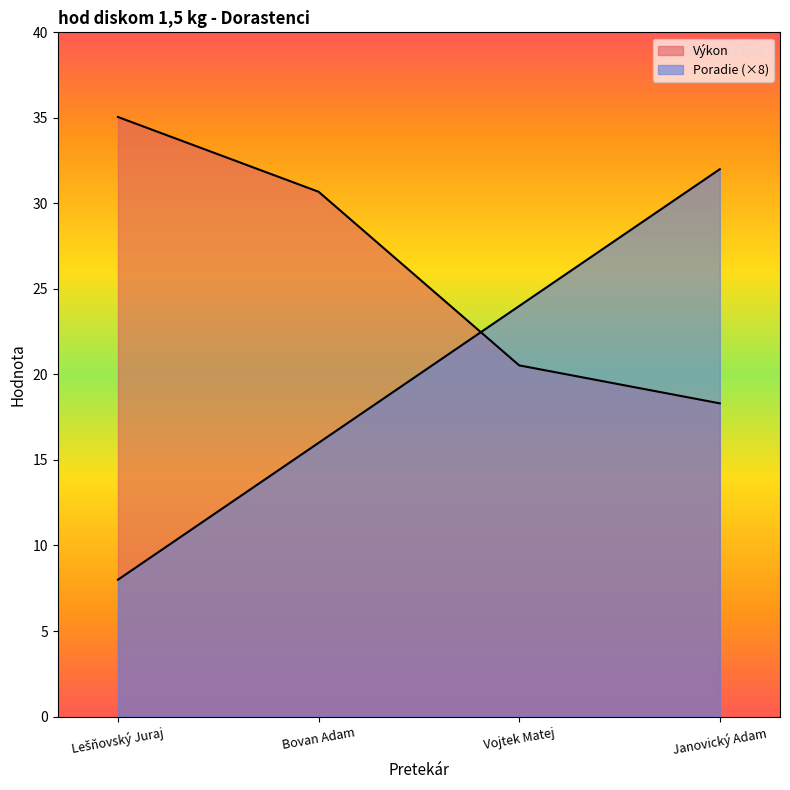

Rank the series at Janovický Adam from lowest to highest value.

Výkon, Poradie